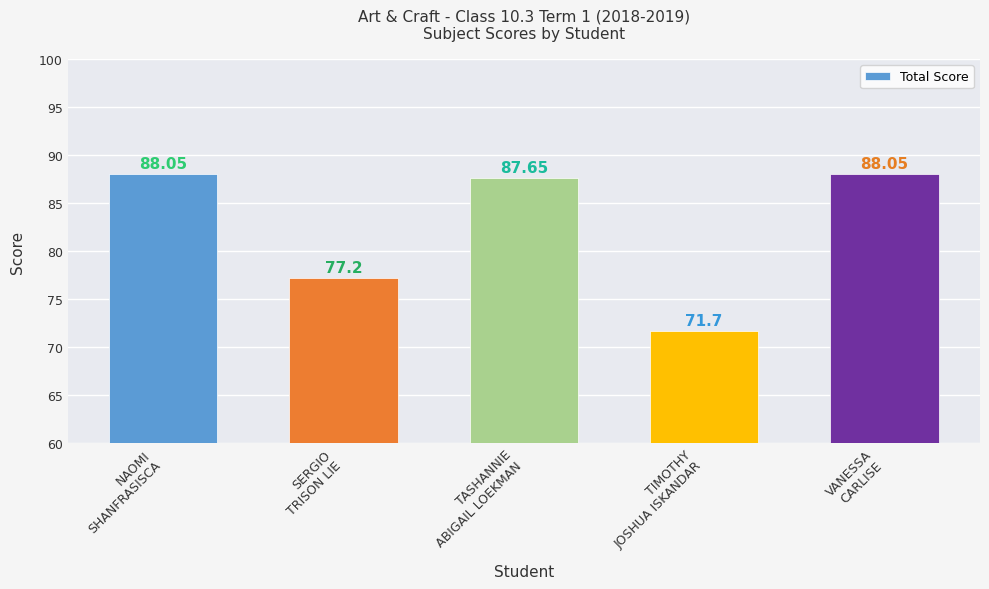

What is the difference between the second highest and minimum values?

16.3